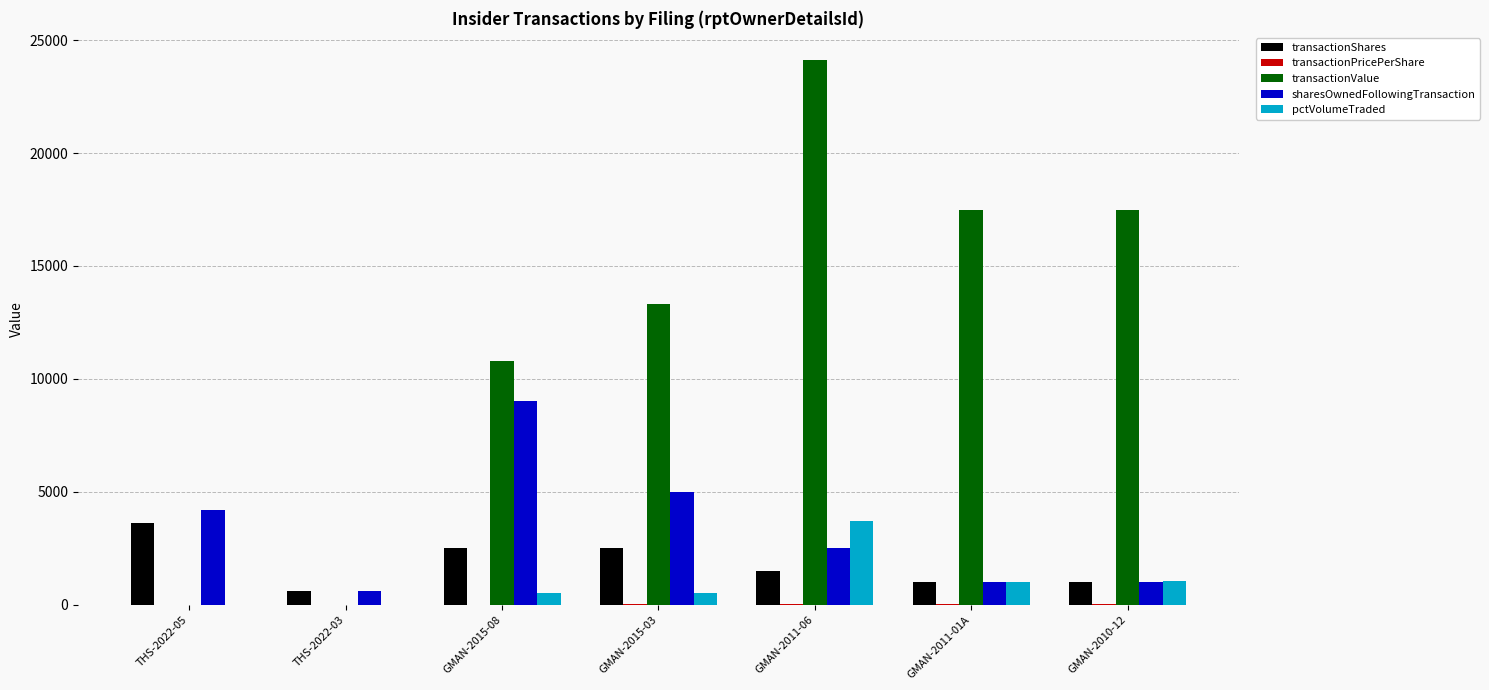

How many transactionValue values are between 0 and 17500?

6